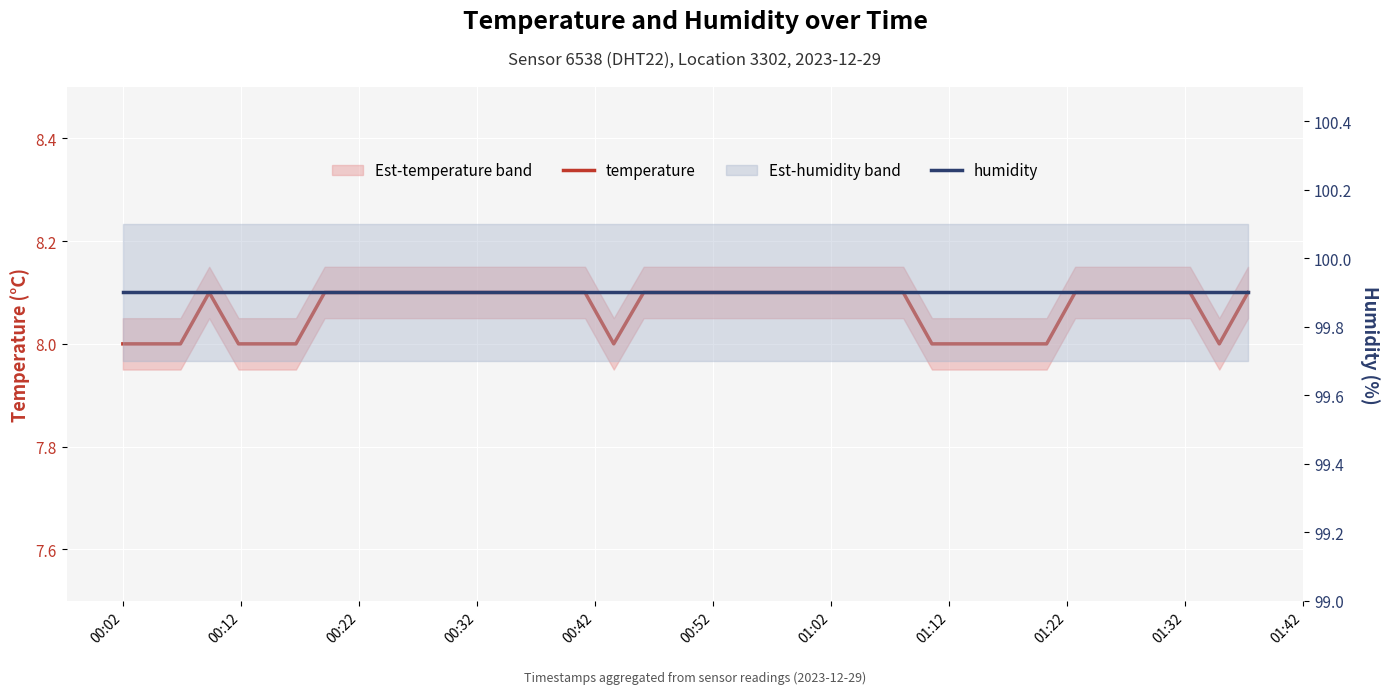

Which series has the largest total across all categories?

humidity